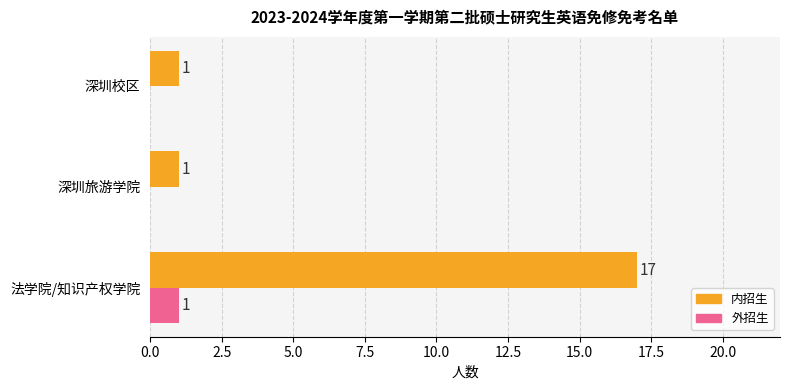

Which series changed the most between 法学院/知识产权学院 and 深圳旅游学院?

内招生